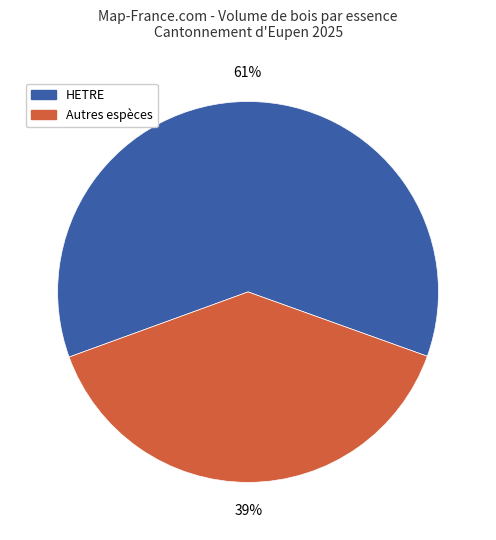

Is there any slice that represents more than half of the pie?

Yes